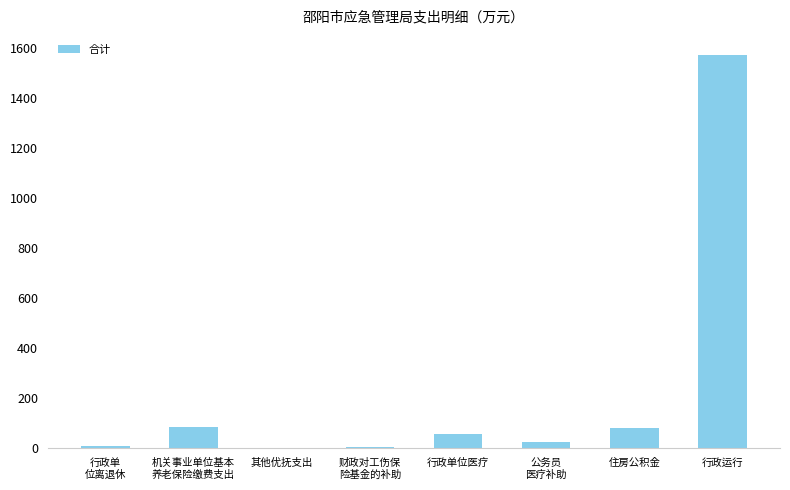

How many values exceed 58?

4